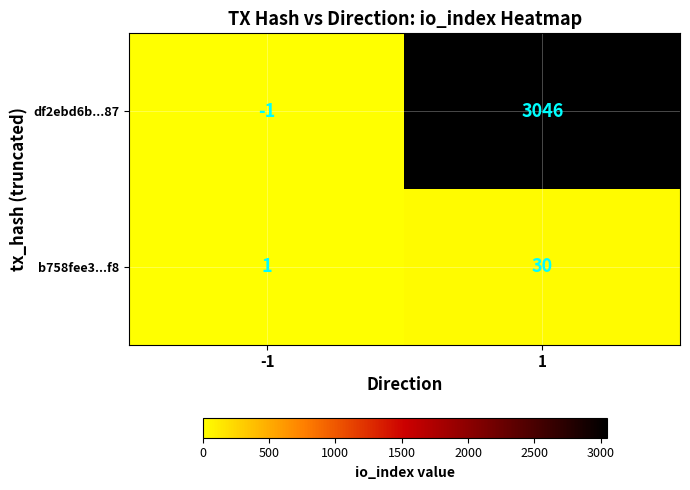

What is the smallest value displayed?

-1